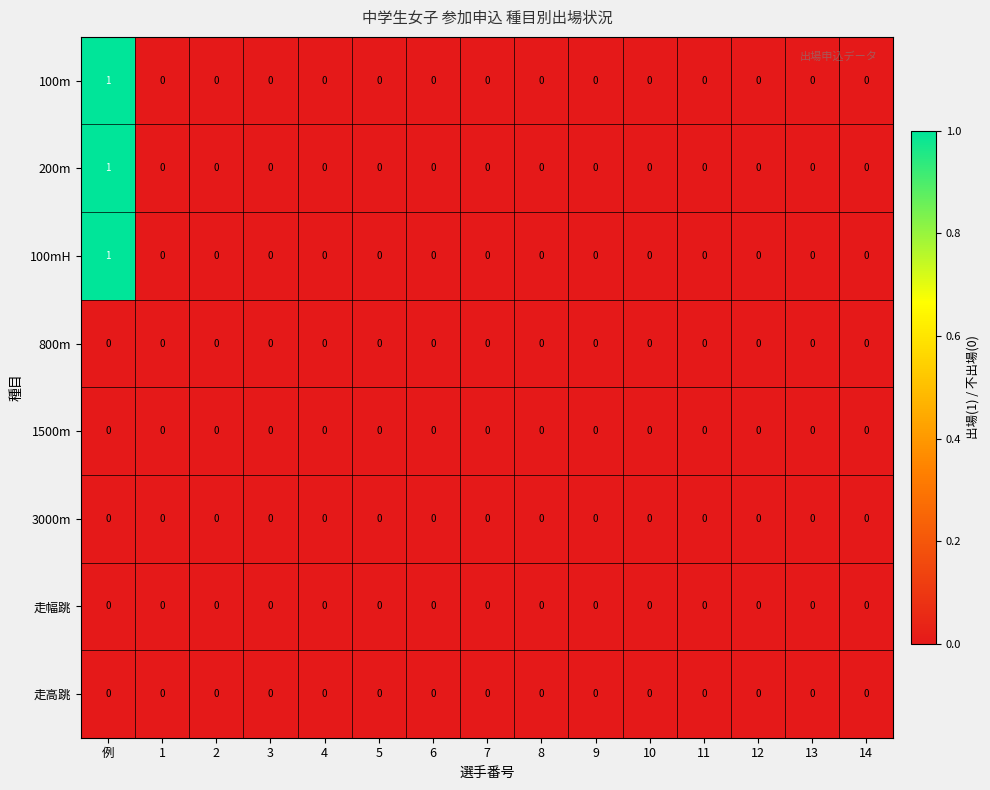

True or false: 1500m has a value of 0 at 例.

True